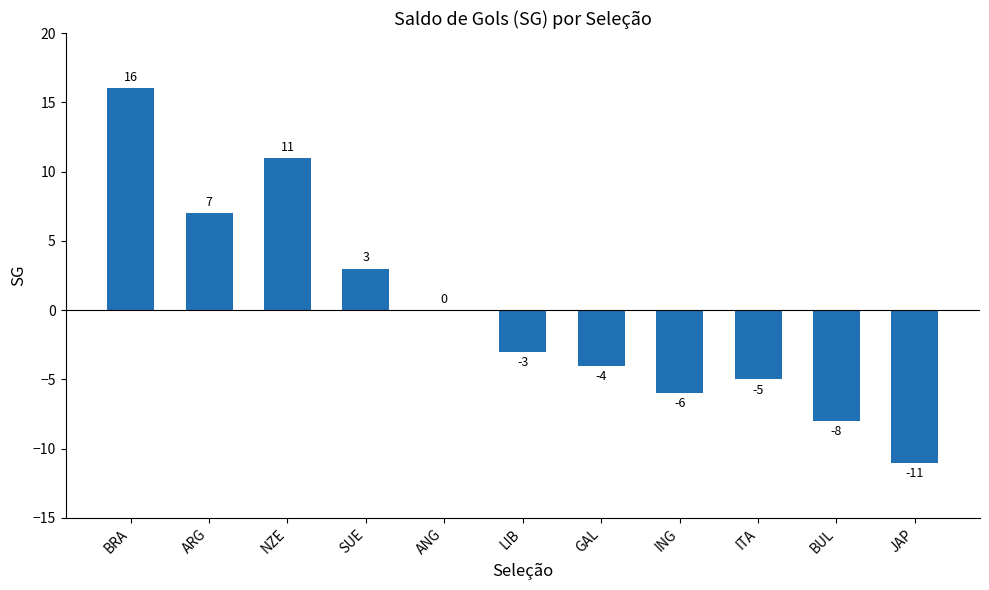

At which label does the data first exceed -3?

BRA